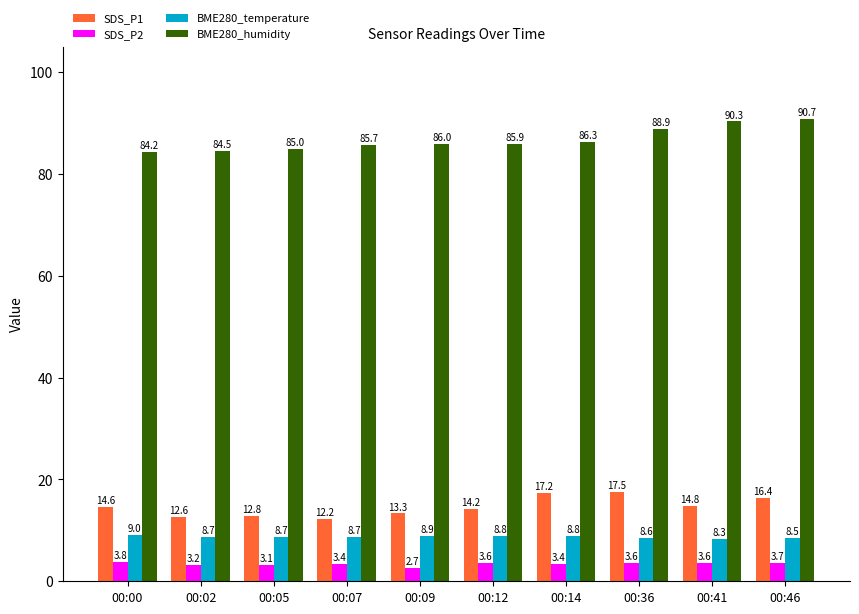

How many categories are shown in the chart?

10